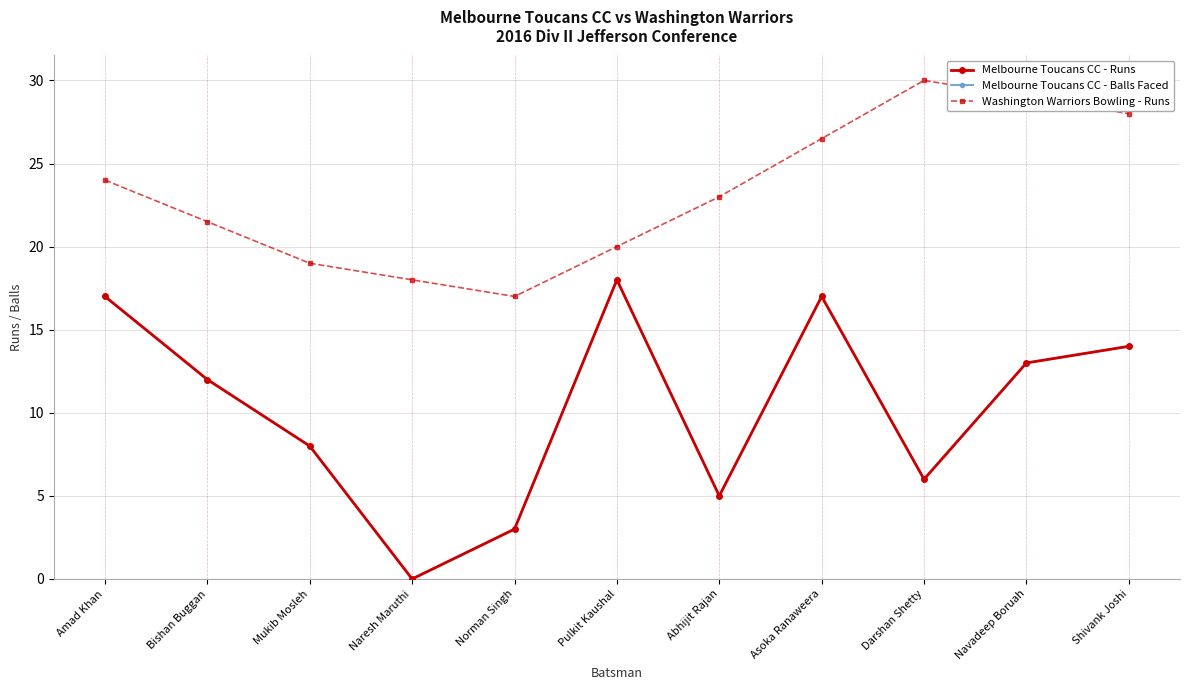

Which series has the largest total across all categories?

Washington Warriors Bowling - Runs